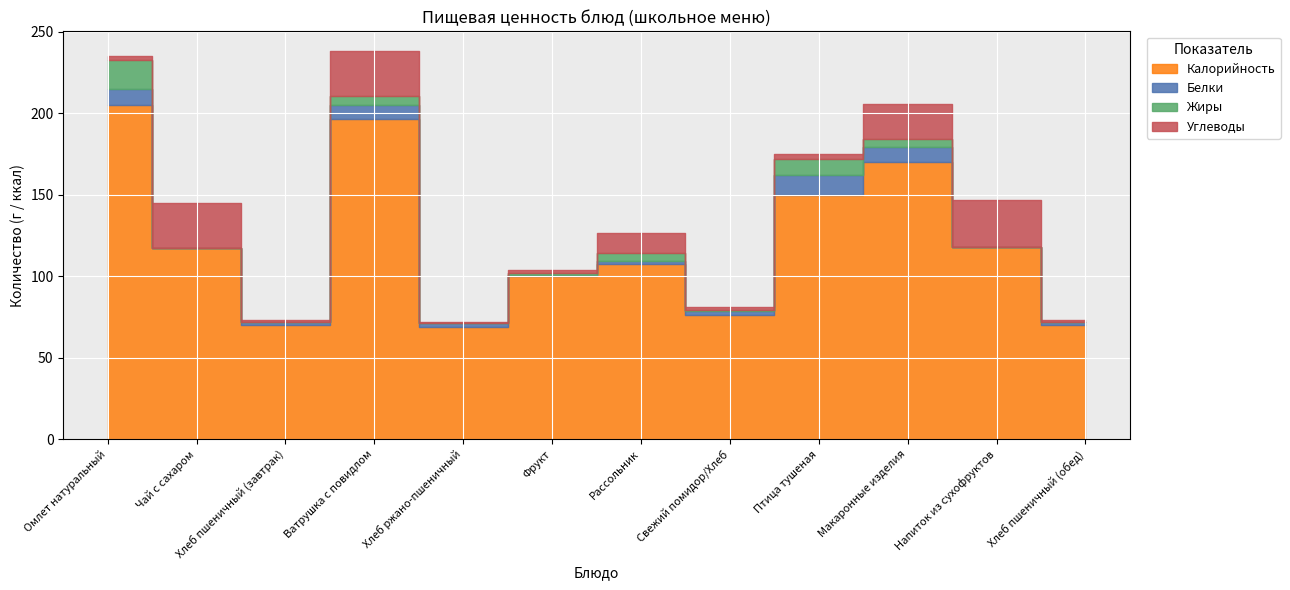

In Калорийность, how many points are higher than both neighbors (excluding endpoints)?

3